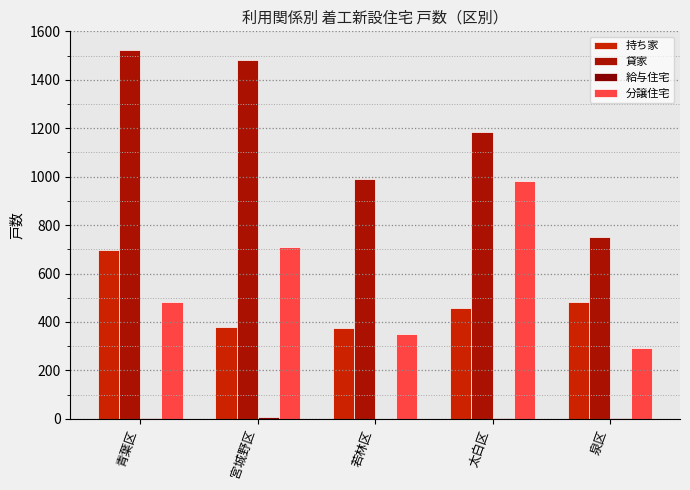

Which label corresponds to the largest value in the chart?

青葉区